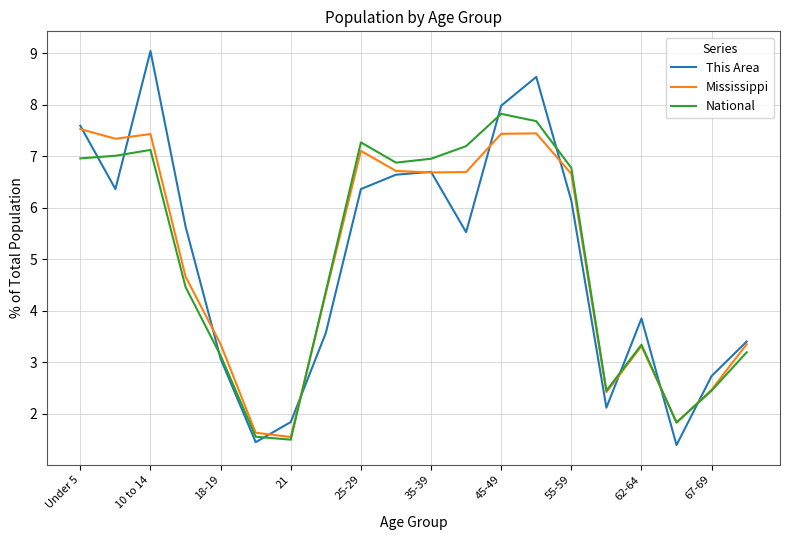

What is the smallest value displayed?

1.4